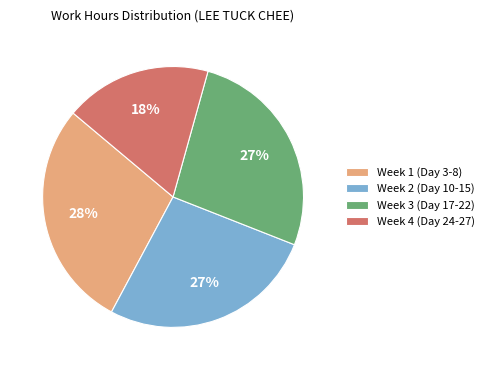

Is the sum of Week 1 (Day 3-8) and Week 4 (Day 24-27) greater than half?

No